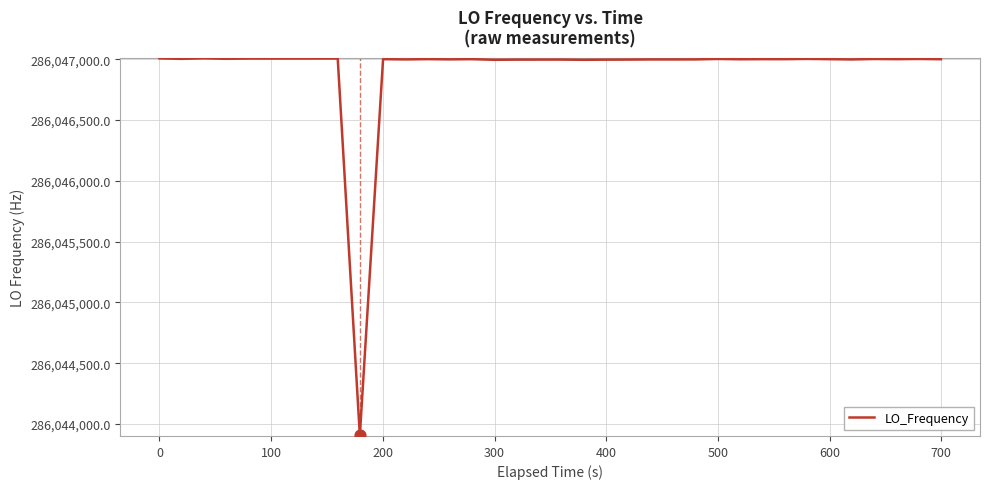

What is the smallest value displayed?

286043907.4